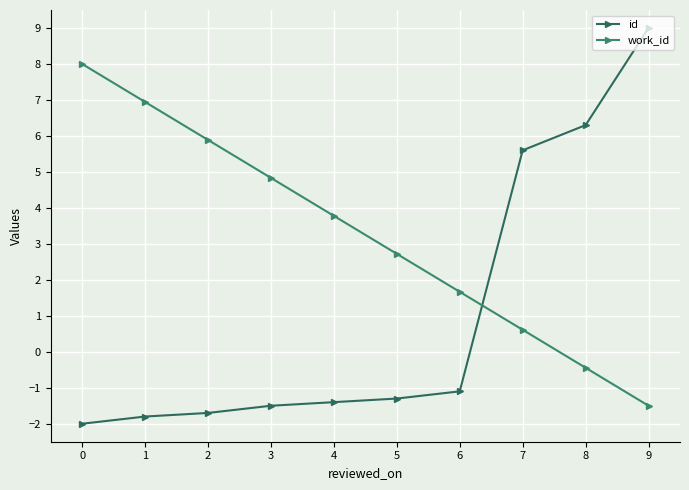

How many data points in work_id are less than 3?

5